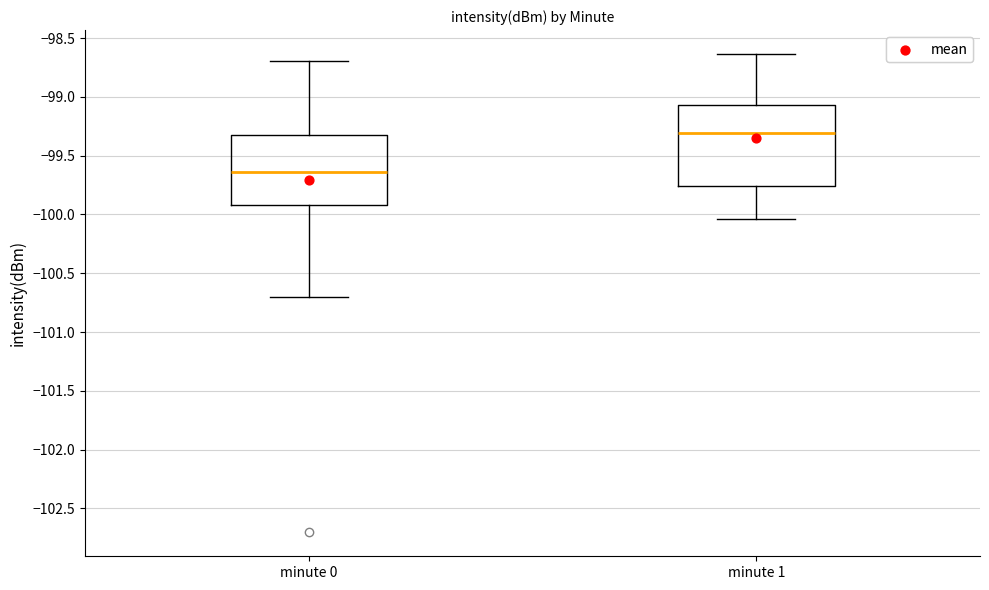

Reading left to right, transcribe this box plot: for each box, give where its median line is, the range the box spans, and where its two whiskers end, as read against the y-axis. The values are not printed on the chart, so give them approximately, as read against the axis.

minute 0: median -99.65, box -99.90 to -99.35, whiskers -100.70 to -98.70
minute 1: median -99.30, box -99.75 to -99.05, whiskers -100.05 to -98.65